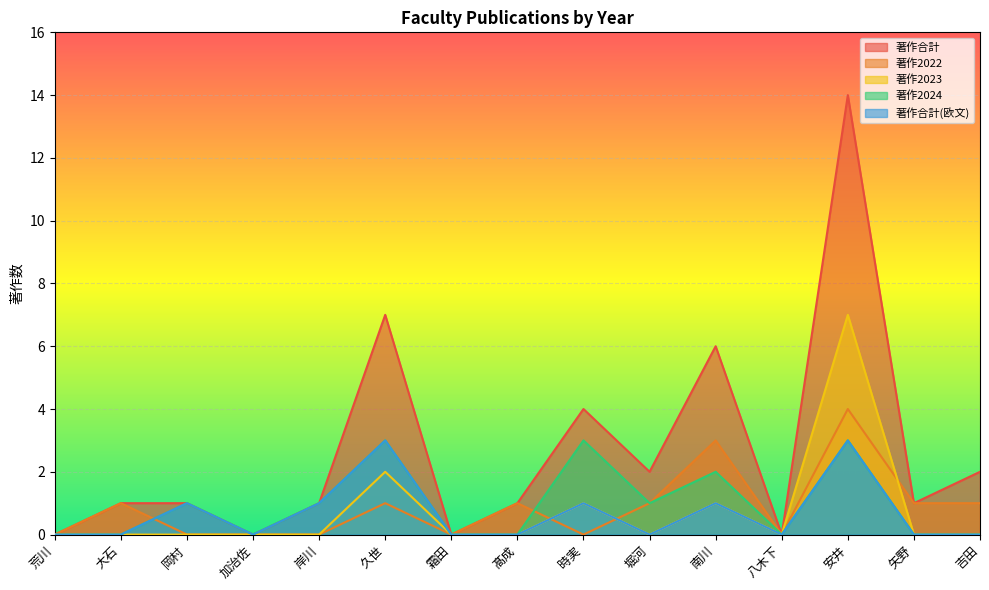

What is the sum of the 著作合計 values at 安井 and 荒川?

14